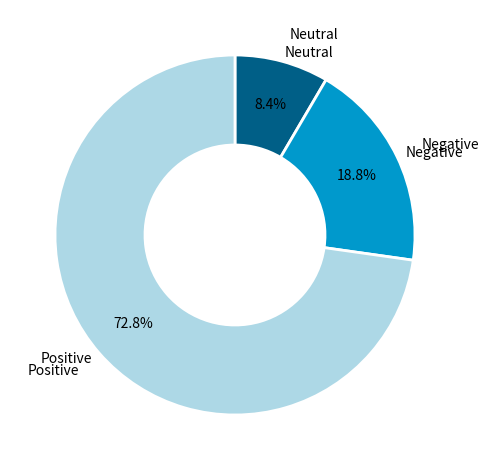

Is there a majority slice in this chart?

Yes